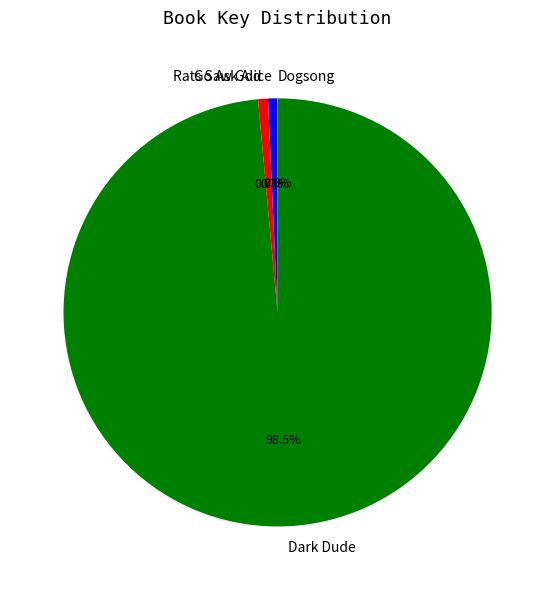

Which category has the biggest portion of the pie?

Dark Dude